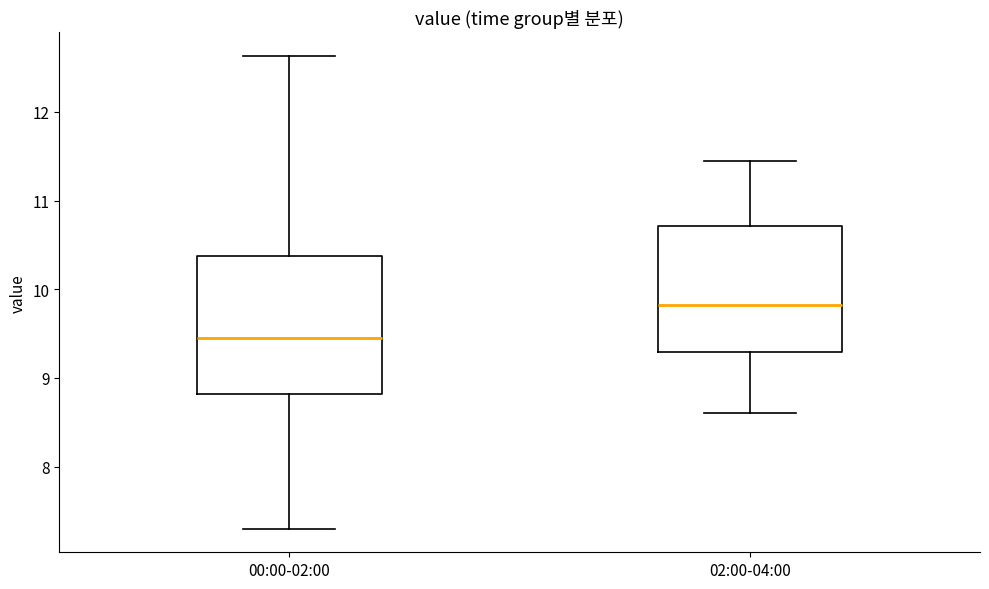

Reading left to right, read every box against the y-axis: the position of its median line, the range the box covers, and the ends of its whiskers. The values are not printed on the chart, so give them approximately, as read against the axis.

00:00-02:00: median 9.5, box 8.8 to 10.4, whiskers 7.3 to 12.6
02:00-04:00: median 9.8, box 9.3 to 10.7, whiskers 8.6 to 11.5